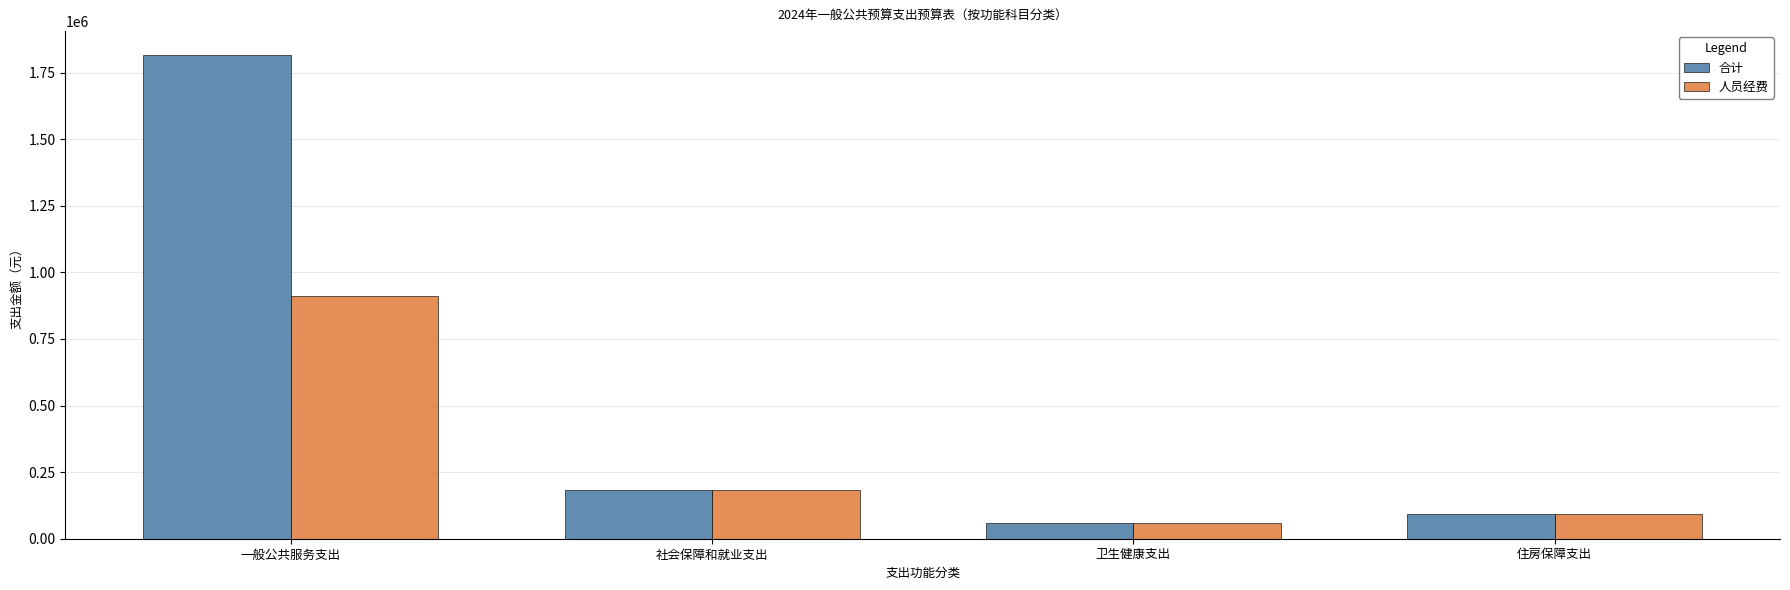

What is the label of the 3rd bar from the right?

社会保障和就业支出